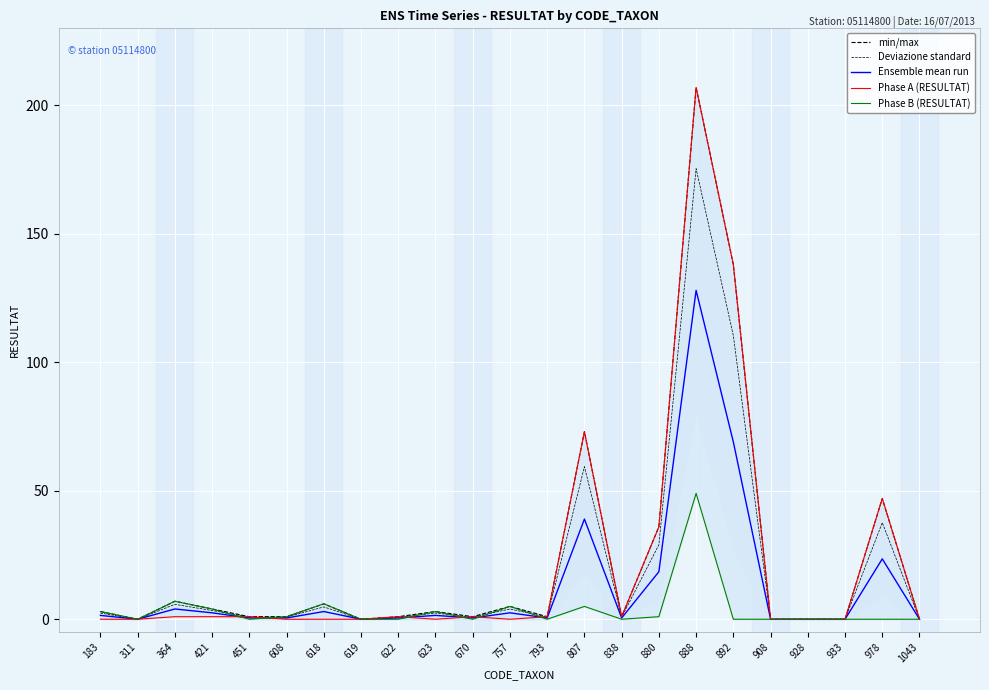

How many positive values does the Phase A (RESULTAT) series have?

12